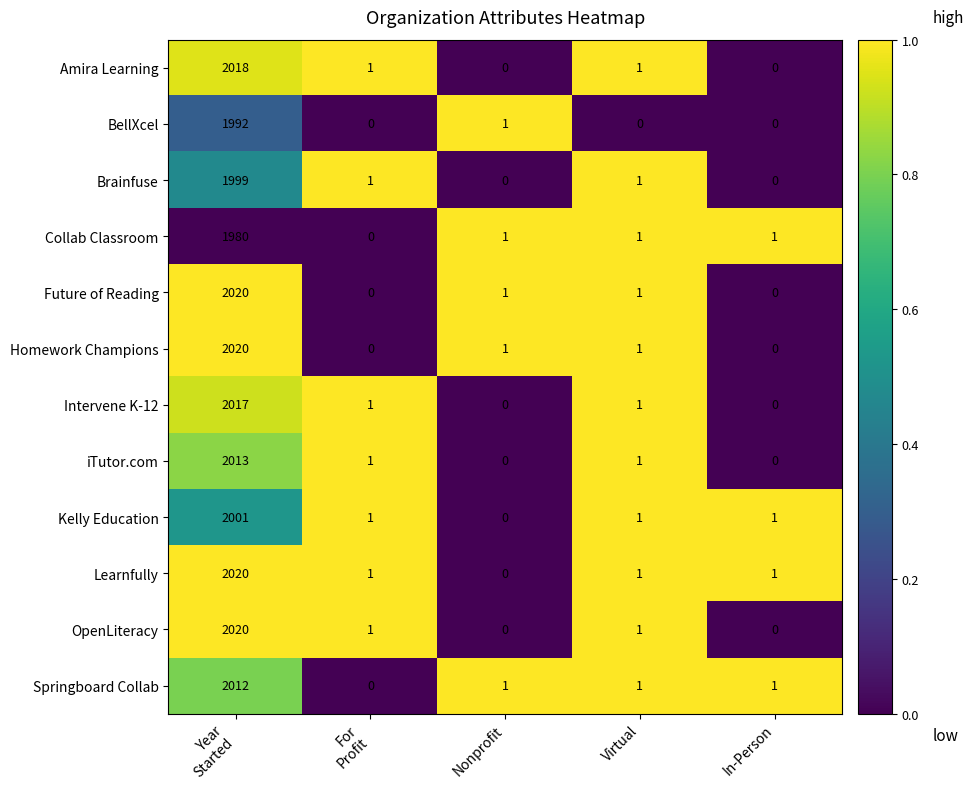

What is the maximum value for iTutor.com?

2013